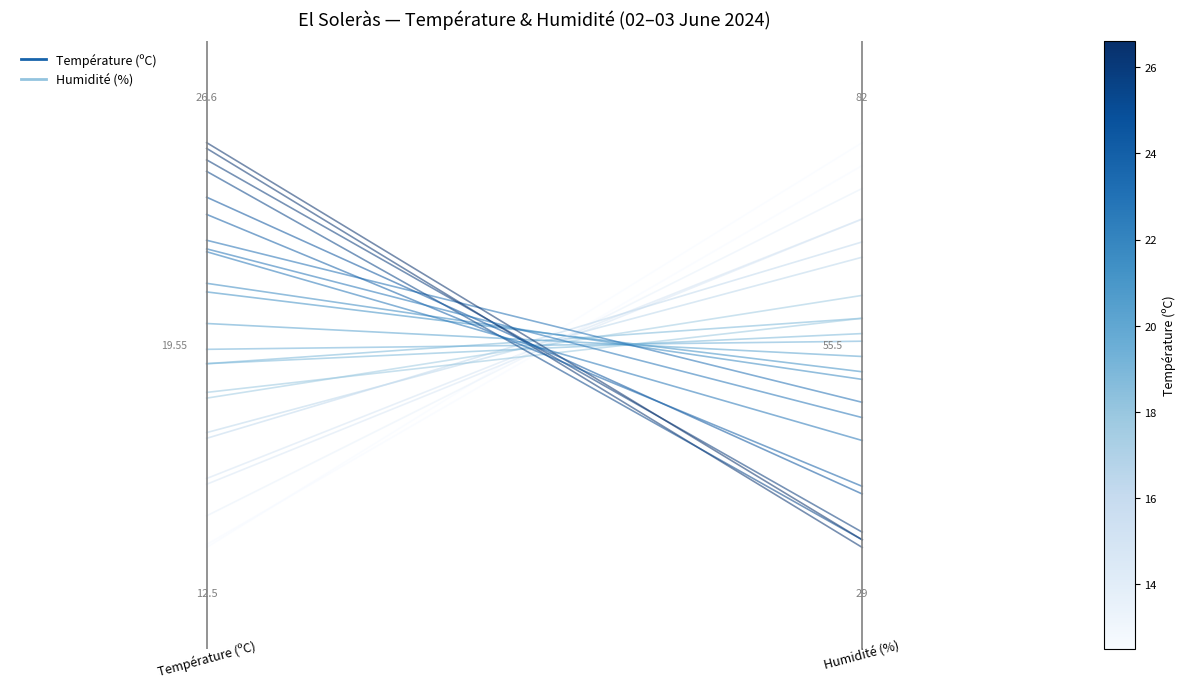

Rank the categories by value from lowest to highest.

1, 0